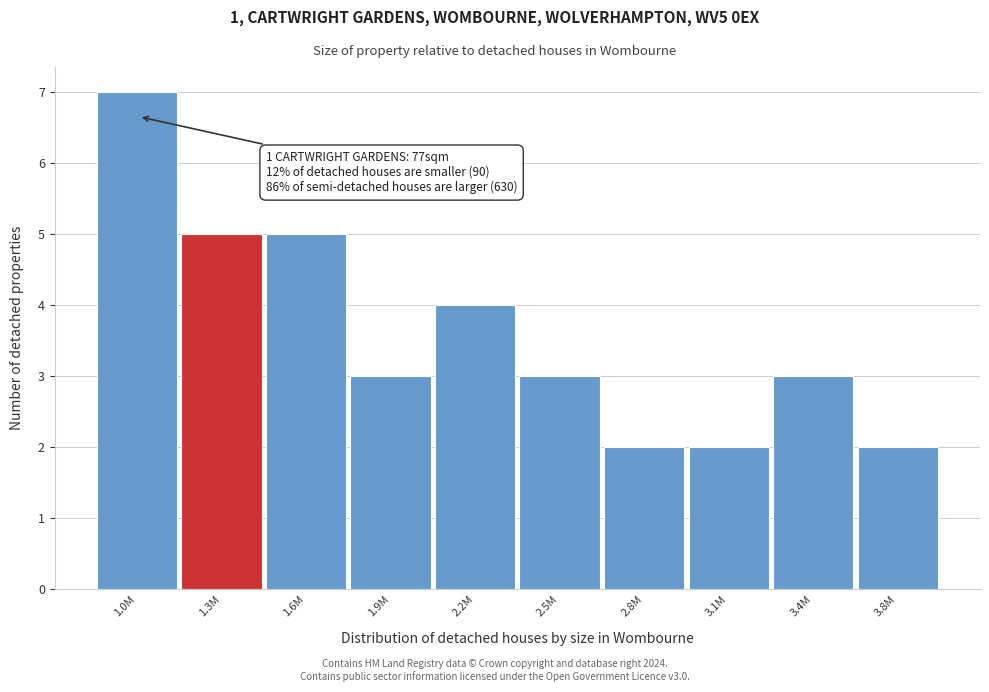

Reading left to right, extract all data points from this chart.

1.0M=7	1.3M=5	1.6M=5	1.9M=3	2.2M=4	2.5M=3	2.8M=2	3.1M=2	3.4M=3	3.8M=2